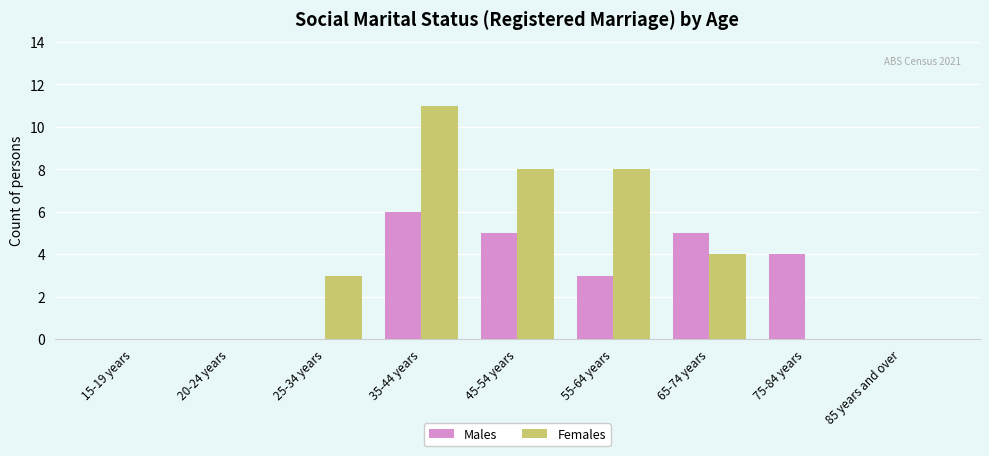

True or false: Males has a value of 6 at 35-44 years.

True